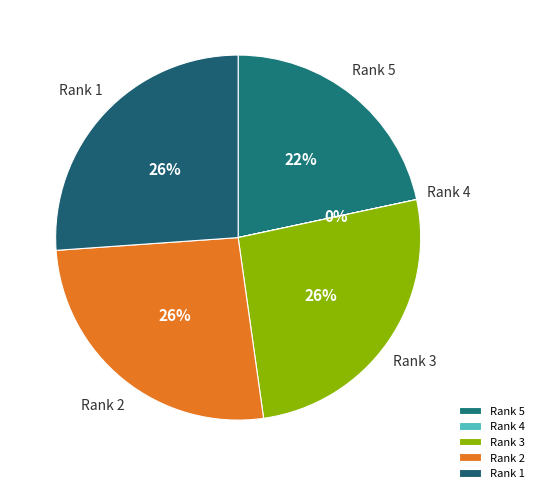

Between Rank 5 and Rank 1, which is larger?

Rank 1